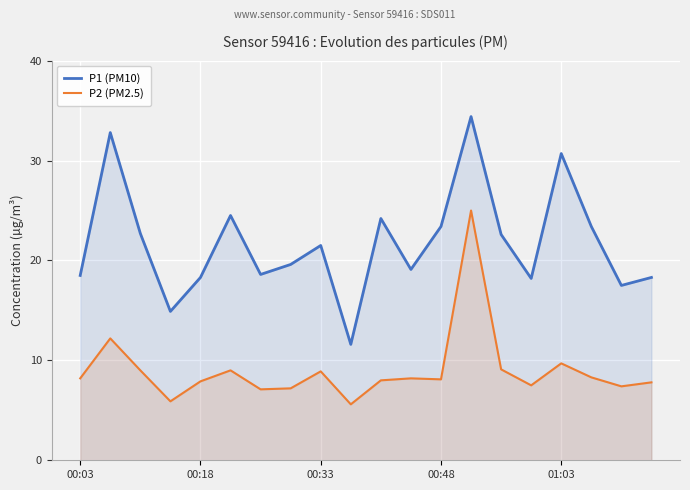

Is it true that P2 (PM2.5) equals 14.9 at 13?

False